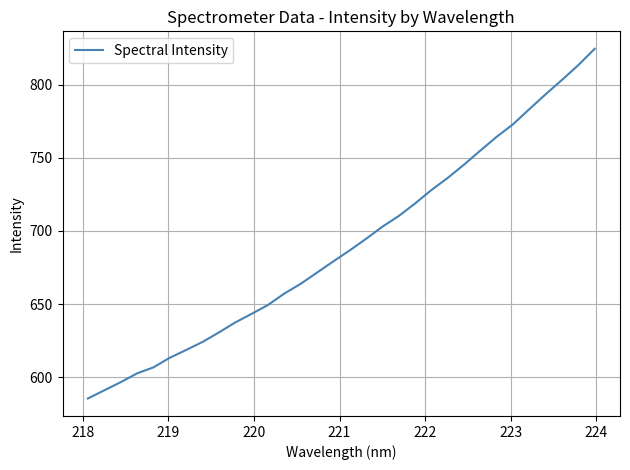

What is the difference between the maximum and minimum values?

239.3